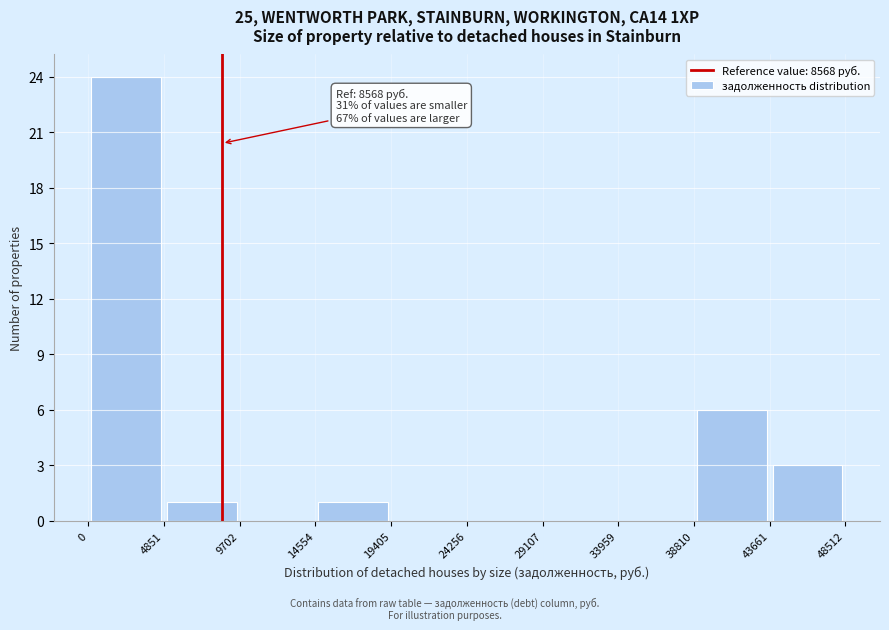

Over which range of the x-axis is the bar tallest?

0 to 4851